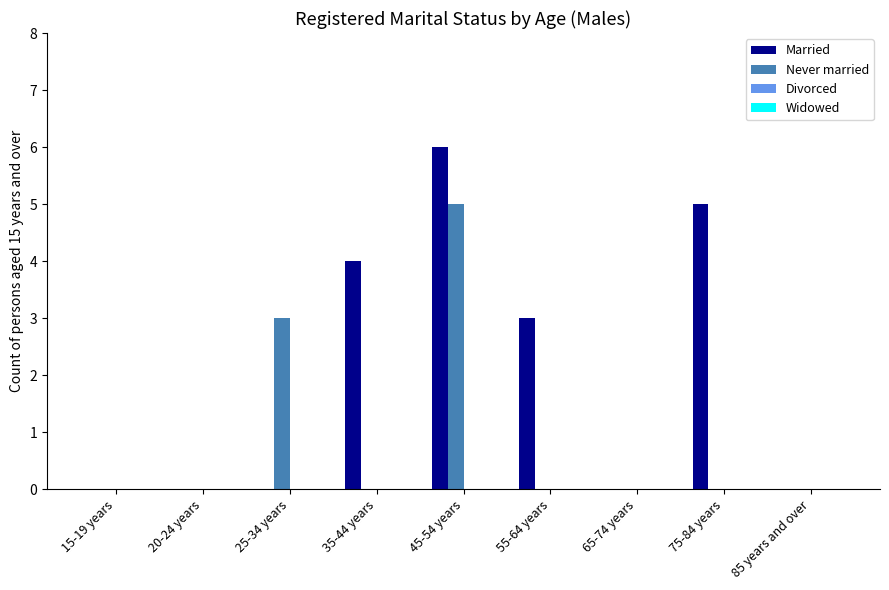

What is the maximum value for Never married?

5